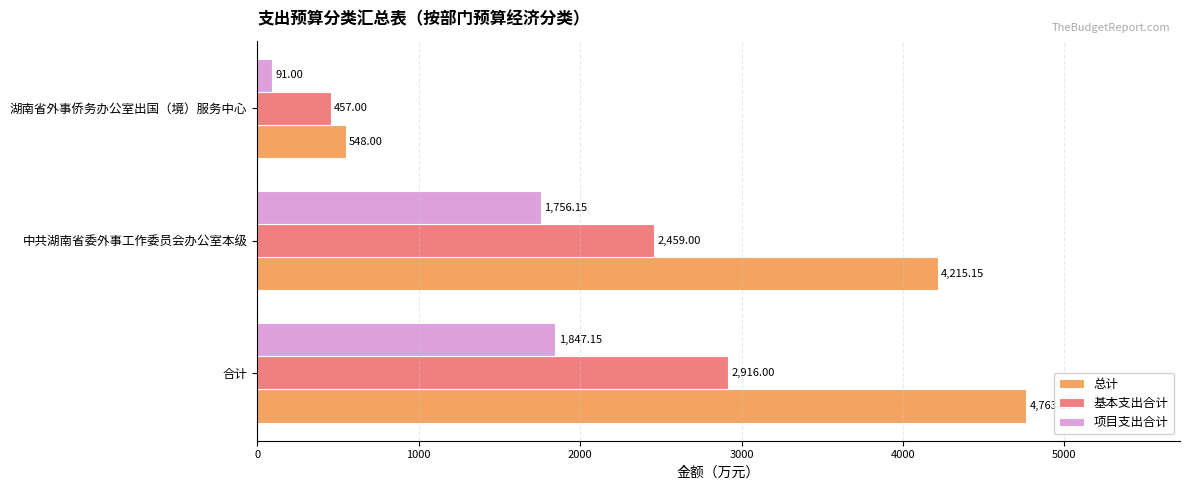

What is the sum of the 总计 values at 中共湖南省委外事工作委员会办公室本级 and 合计?

8978.3